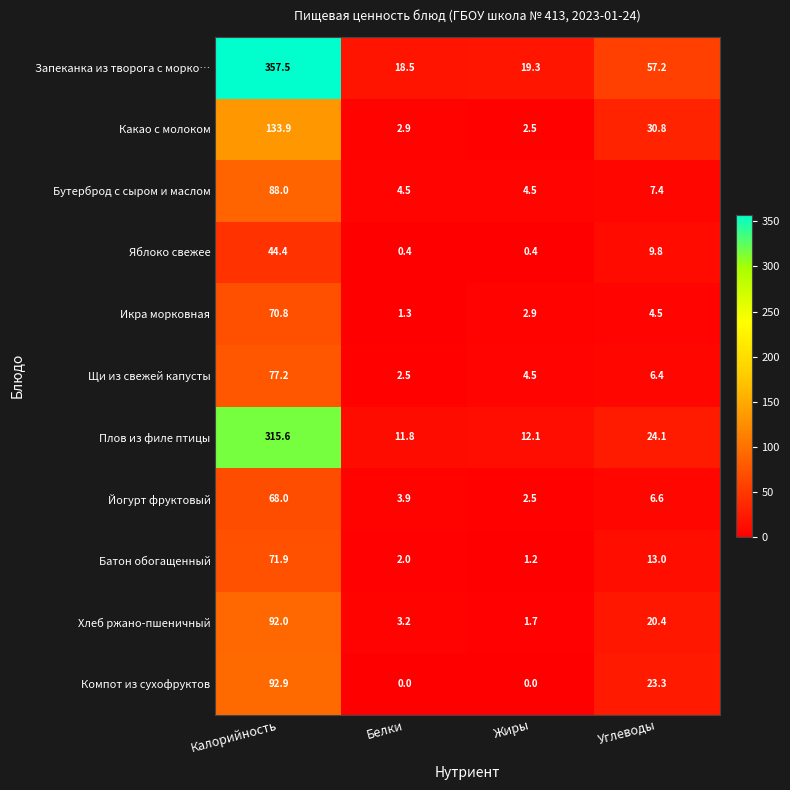

Between Белки and Углеводы, which series saw the biggest shift?

Запеканка из творога с морко…